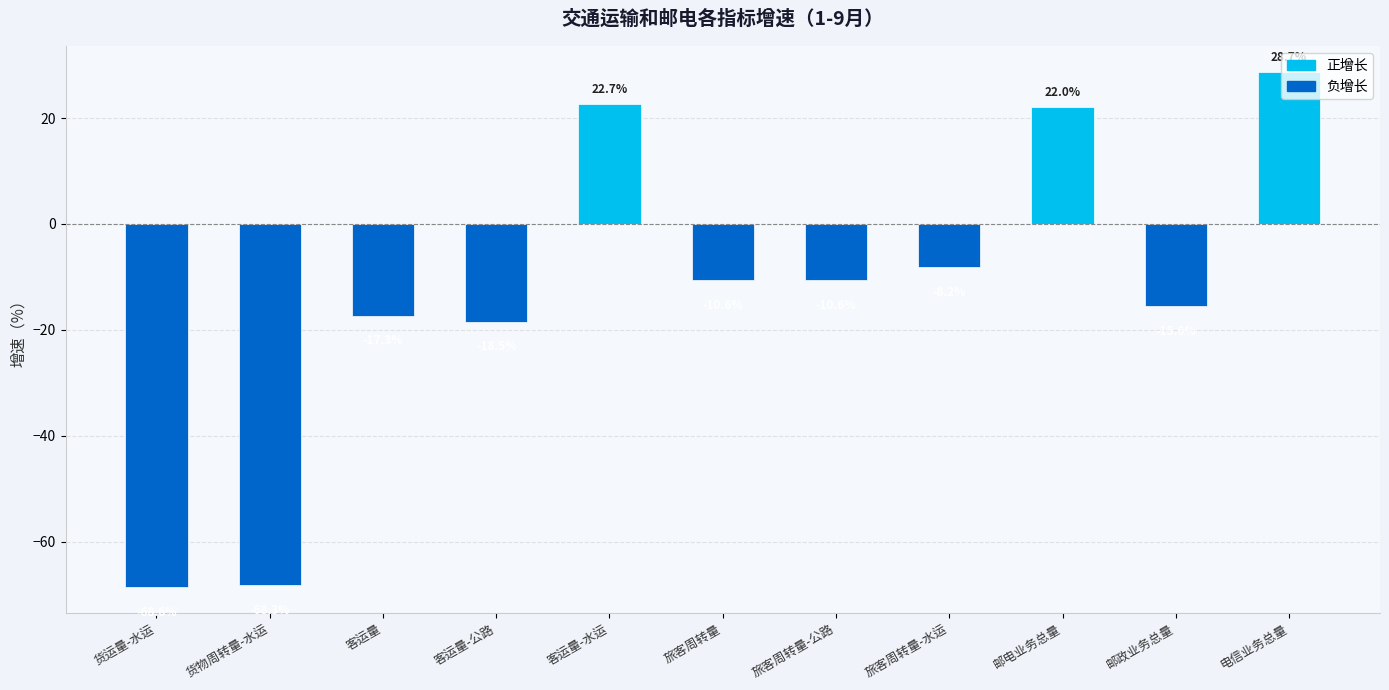

What is the difference between the maximum and minimum values?

97.4